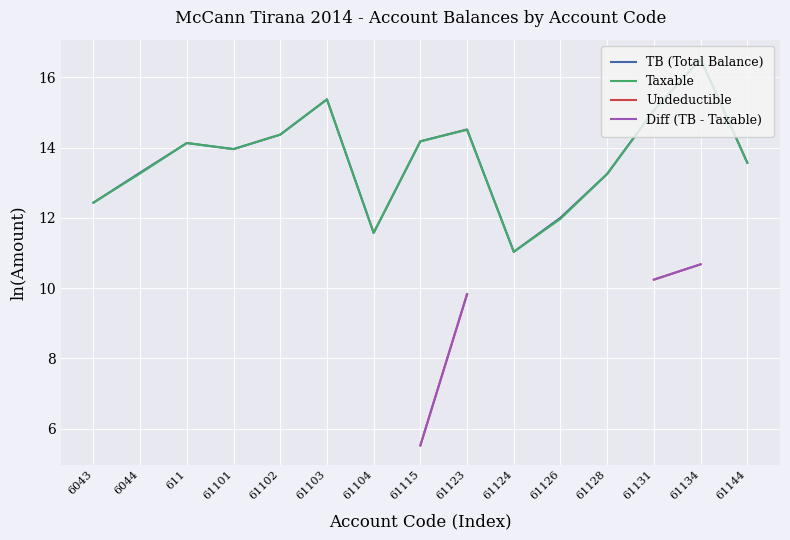

True or false: Diff (TB - Taxable) and Undeductible intersect in this chart.

False